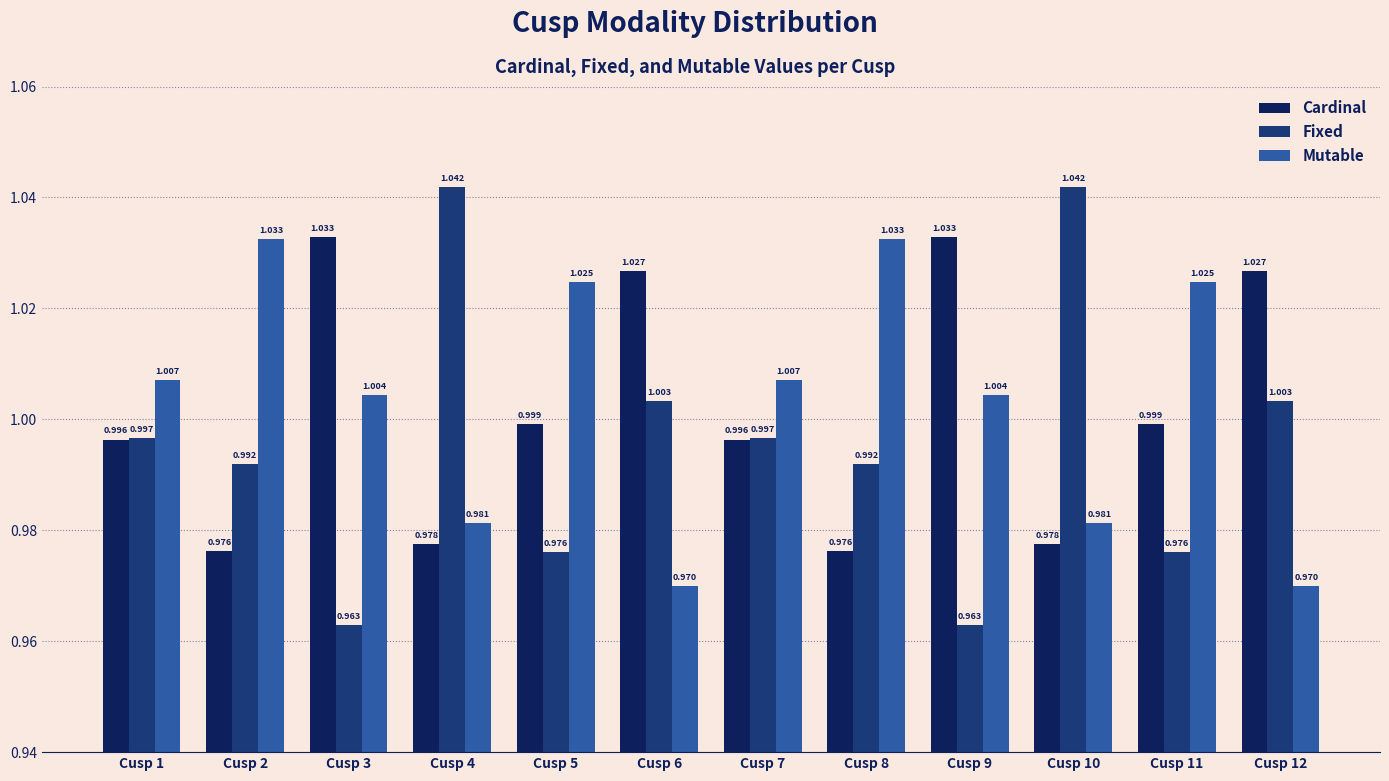

Is the value of Fixed at Cusp 2 greater than the value of Mutable at Cusp 10?

Yes